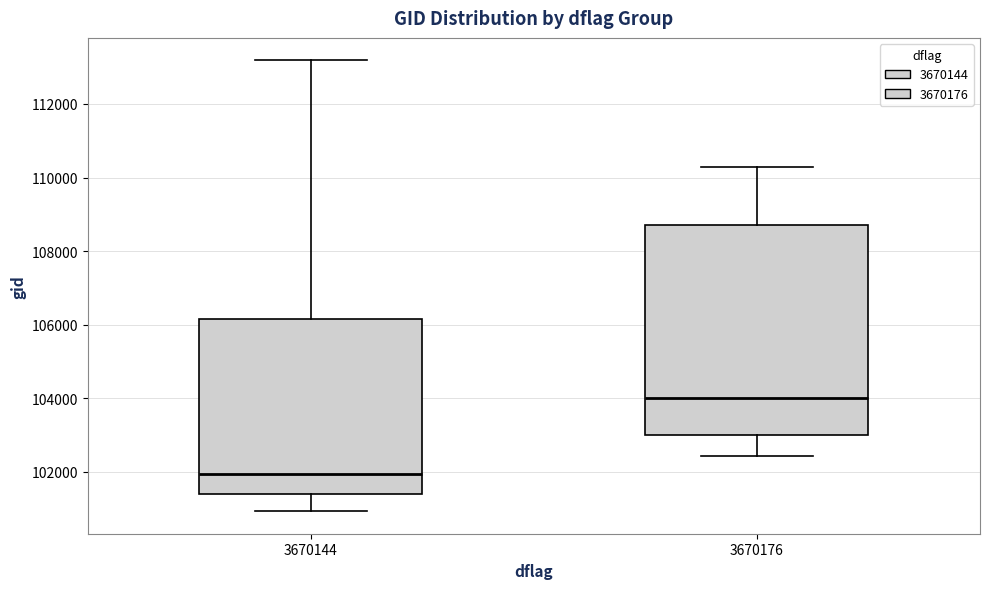

Reading left to right, read every box against the y-axis: the position of its median line, the range the box covers, and the ends of its whiskers. The values are not printed on the chart, so give them approximately, as read against the axis.

3670144: median 102000, box 101400 to 106200, whiskers 101000 to 113200
3670176: median 104000, box 103000 to 108800, whiskers 102400 to 110200